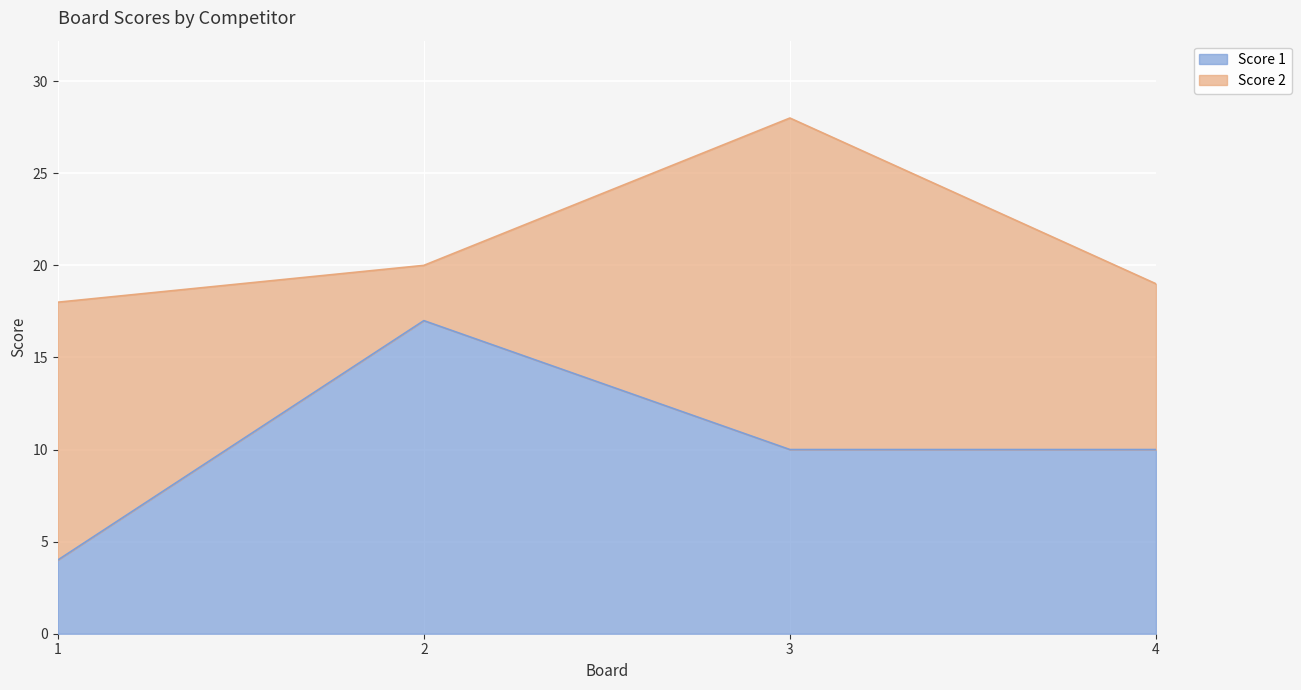

The chart shows a value of 17 at 2. True or false?

True